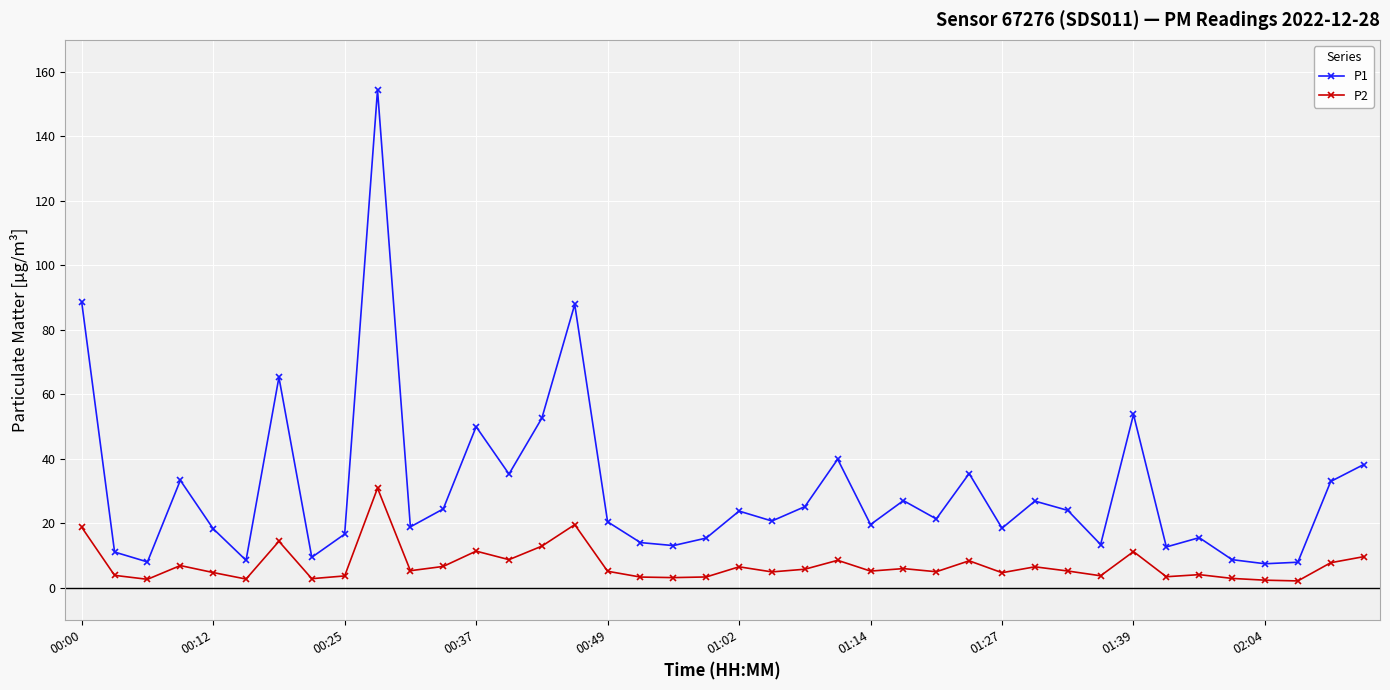

Which series has the widest spread of values?

P1